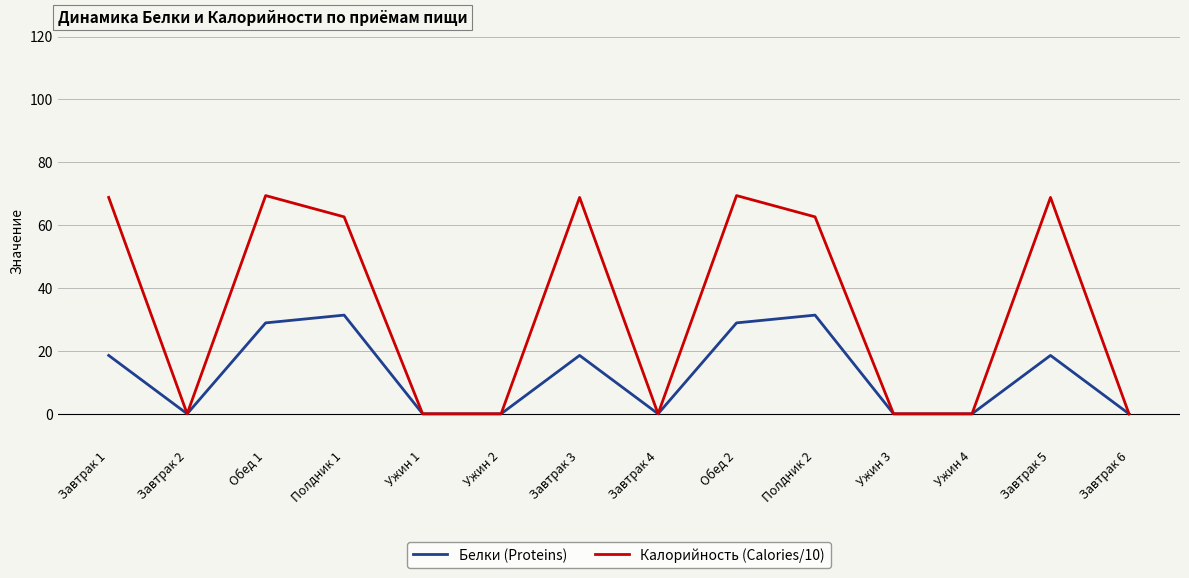

True or false: Калорийность (Calories/10) has a value of 69.4 at Обед 1.

True